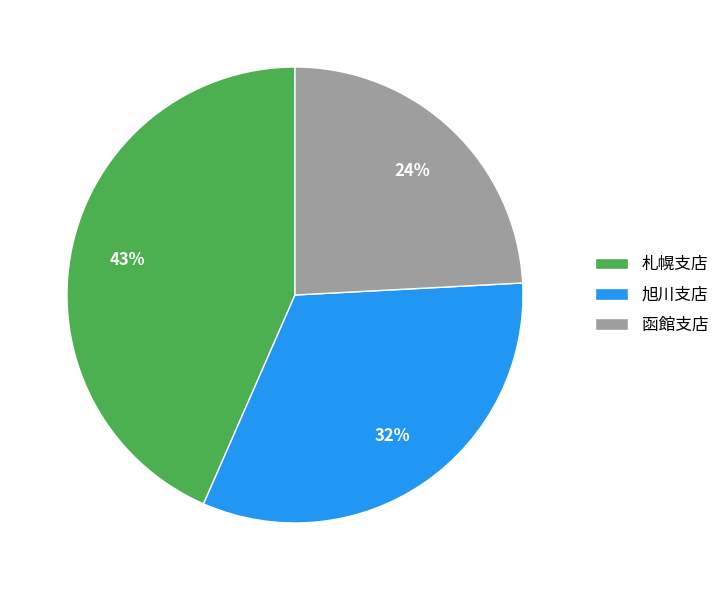

Which has a higher value, 函館支店 or 旭川支店?

旭川支店